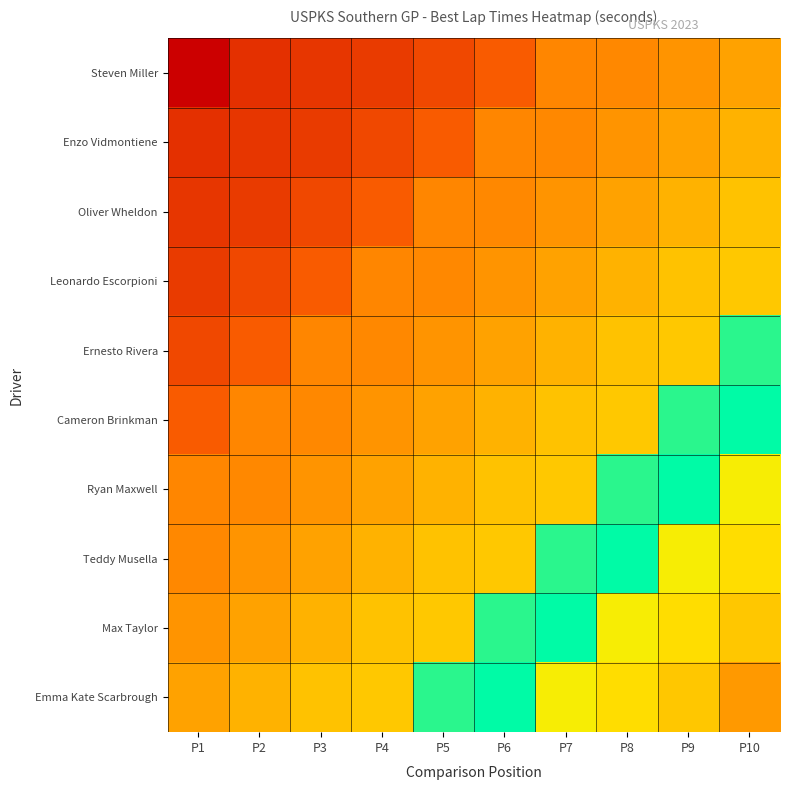

Reading right to left, list all the values displayed in this chart.

Steven Miller: P10=55.7	P9=55.6	P8=55.6	P7=55.6	P6=55.5	P5=55.4	P4=55.4	P3=55.4	P2=55.3	P1=55.2
Enzo Vidmontiene: P10=55.7	P9=55.7	P8=55.6	P7=55.6	P6=55.6	P5=55.5	P4=55.4	P3=55.4	P2=55.4	P1=55.3
Oliver Wheldon: P10=55.8	P9=55.7	P8=55.7	P7=55.6	P6=55.6	P5=55.6	P4=55.5	P3=55.4	P2=55.4	P1=55.4
Leonardo Escorpioni: P10=55.8	P9=55.8	P8=55.7	P7=55.7	P6=55.6	P5=55.6	P4=55.6	P3=55.5	P2=55.4	P1=55.4
Ernesto Rivera: P10=55.9	P9=55.8	P8=55.8	P7=55.7	P6=55.7	P5=55.6	P4=55.6	P3=55.6	P2=55.5	P1=55.4
Cameron Brinkman: P10=56.0	P9=55.9	P8=55.8	P7=55.8	P6=55.7	P5=55.7	P4=55.6	P3=55.6	P2=55.6	P1=55.5
Ryan Maxwell: P10=56.3	P9=56.0	P8=55.9	P7=55.8	P6=55.8	P5=55.7	P4=55.7	P3=55.6	P2=55.6	P1=55.6
Teddy Musella: P10=56.4	P9=56.3	P8=56.0	P7=55.9	P6=55.8	P5=55.8	P4=55.7	P3=55.7	P2=55.6	P1=55.6
Max Taylor: P10=56.4	P9=56.4	P8=56.3	P7=56.0	P6=55.9	P5=55.8	P4=55.8	P3=55.7	P2=55.7	P1=55.6
Emma Kate Scarbrough: P10=56.6	P9=56.4	P8=56.4	P7=56.3	P6=56.0	P5=55.9	P4=55.8	P3=55.8	P2=55.7	P1=55.7